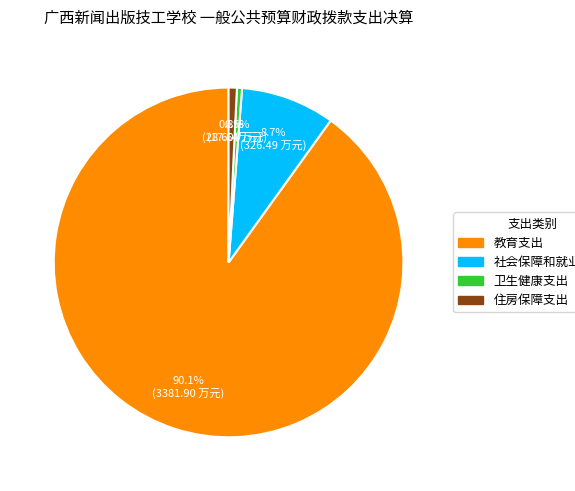

What is the largest slice in the pie chart?

教育支出